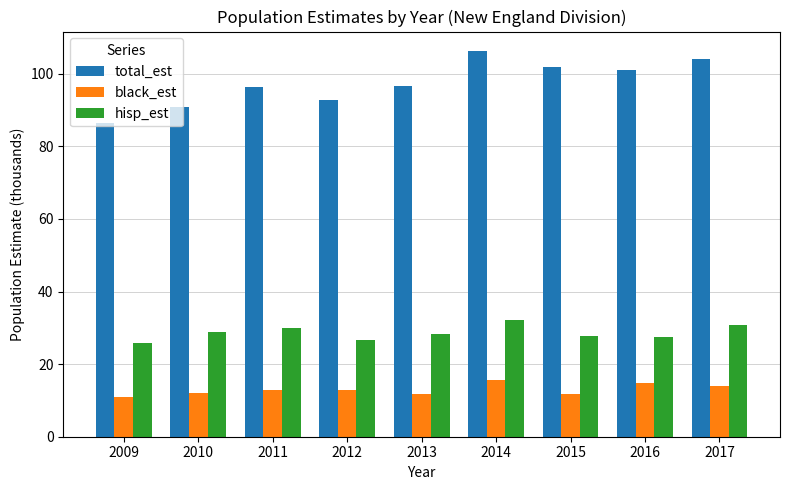

Rank the series by their maximum value, from lowest to highest.

black_est, hisp_est, total_est